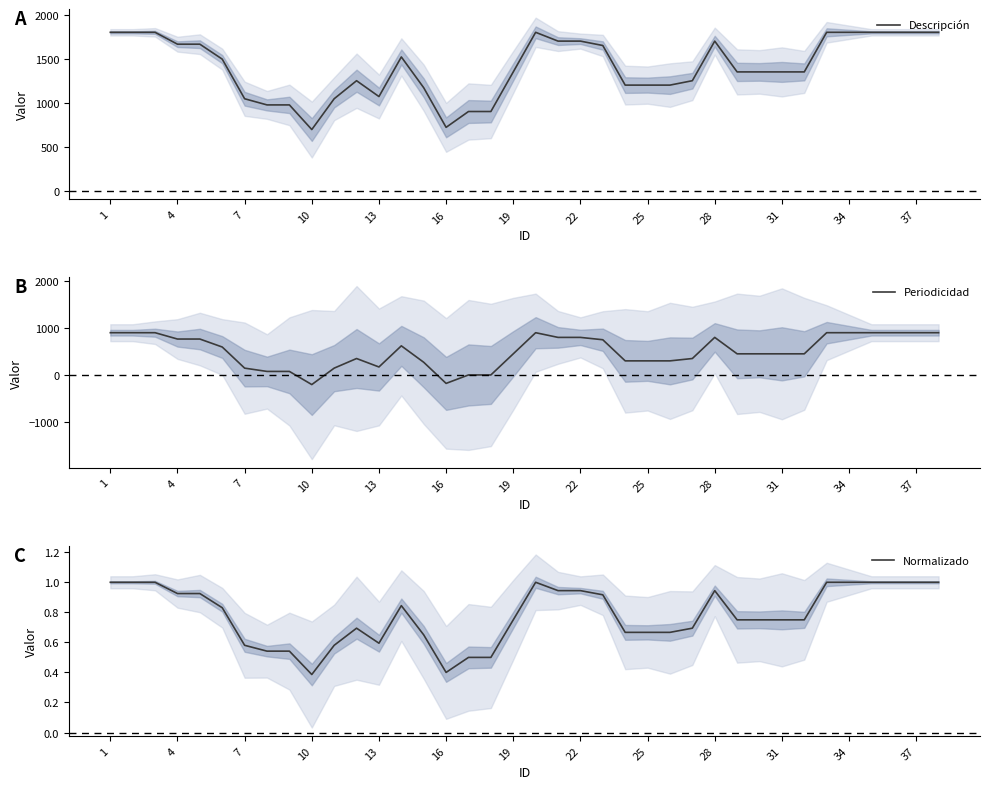

What is the highest value of the Descripción series?

1800